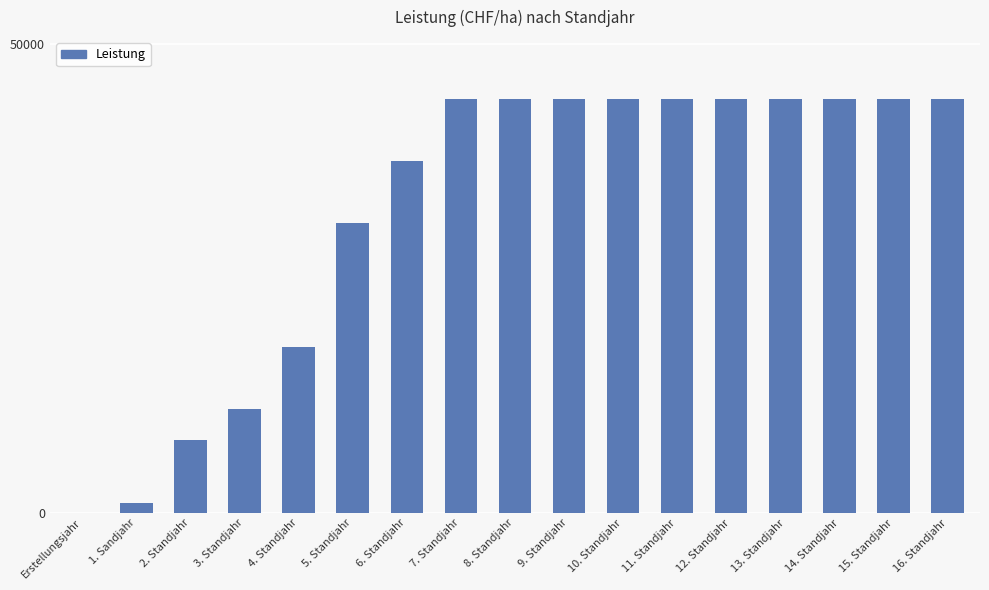

What is the maximum value shown in the chart?

44156